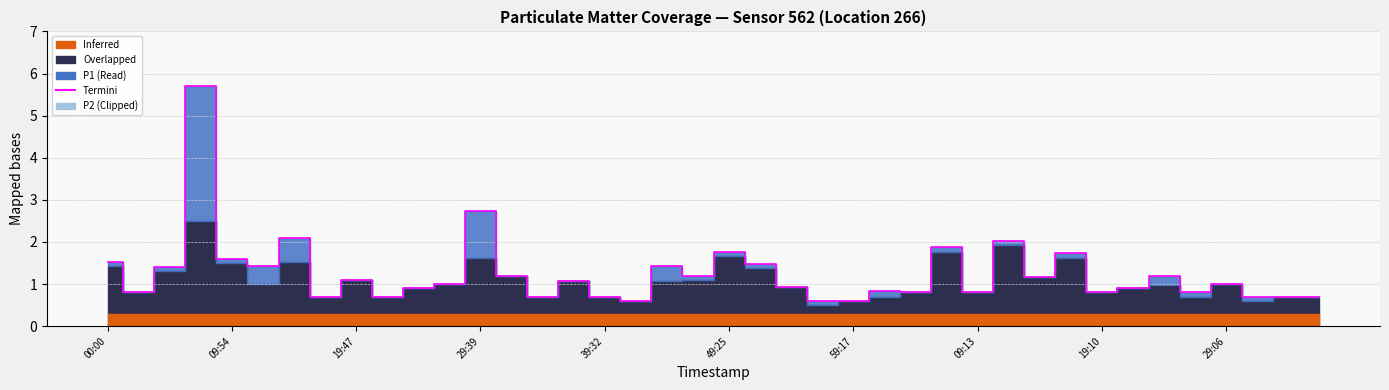

Rank the categories by value from lowest to highest.

42:00, 56:49, 59:17, 17:19, 22:15, 34:36, 39:32, 31:35, 34:05, 36:34, 02:30, 04:13, 09:13, 19:10, 26:38, 01:01, 24:43, 21:39, 54:21, 27:11, 29:06, 37:04, 19:47, 14:13, 32:08, 46:56, 24:10, 04:58, 12:22, 44:28, 51:53, 00:00, 09:54, 16:41, 49:25, 06:43, 11:44, 14:51, 29:39, 07:26